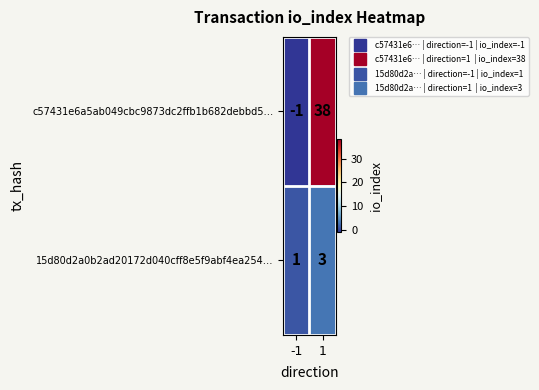

Reading left to right, transcribe all the data shown in this chart.

c57431e6a5ab049cbc9873dc2ffb1b682debbd5…: -1=-1	1=38
15d80d2a0b2ad20172d040cff8e5f9abf4ea254…: -1=1	1=3